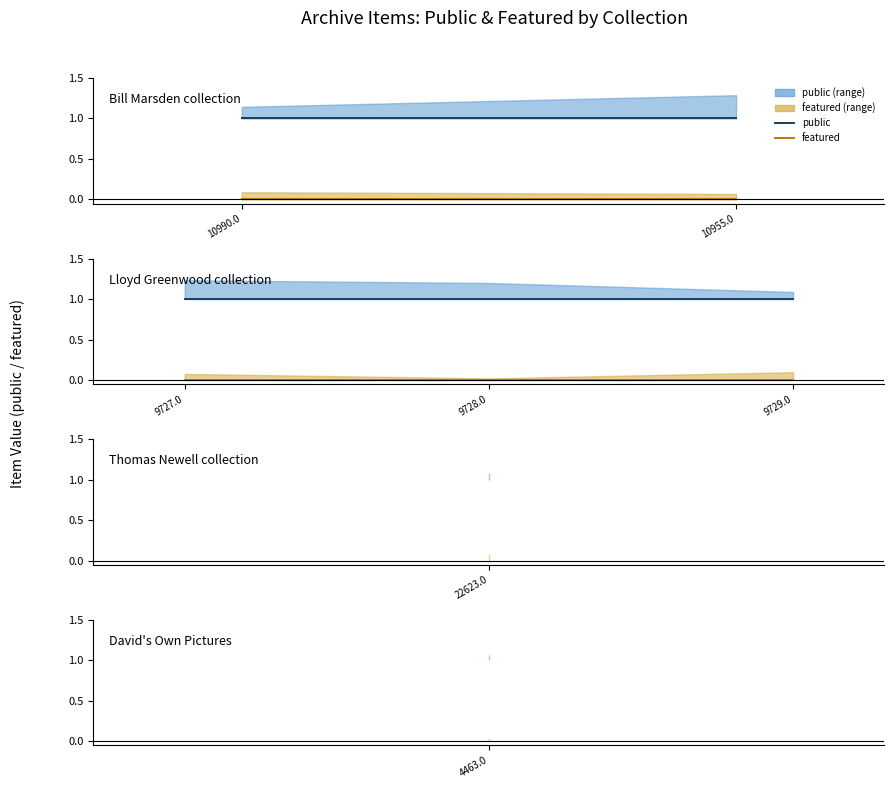

What is the label of the 3rd point from the right?

9727.0